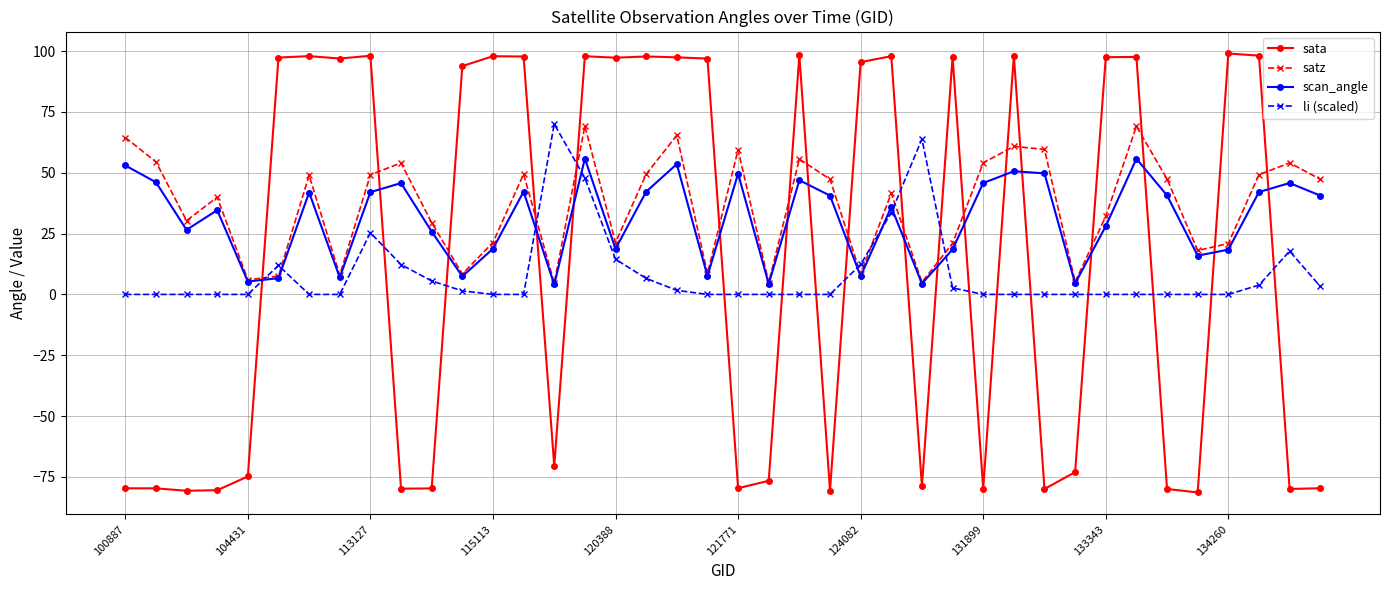

True or false: sata has more than 2 interior local peaks.

True